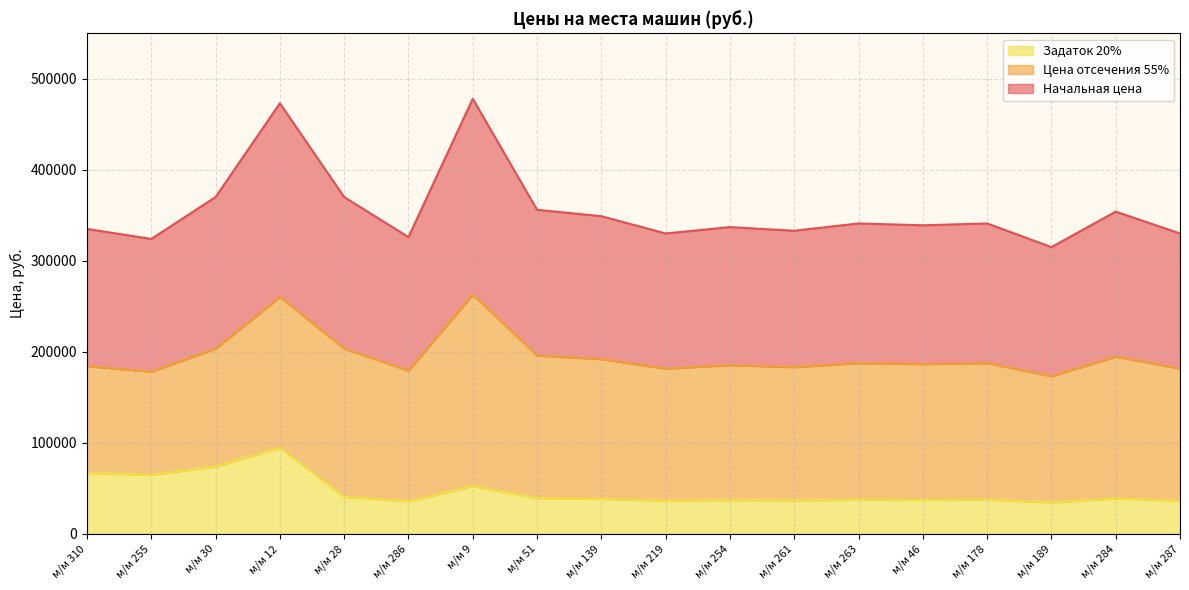

Which has a higher value, м/м 189 or м/м 9?

м/м 9